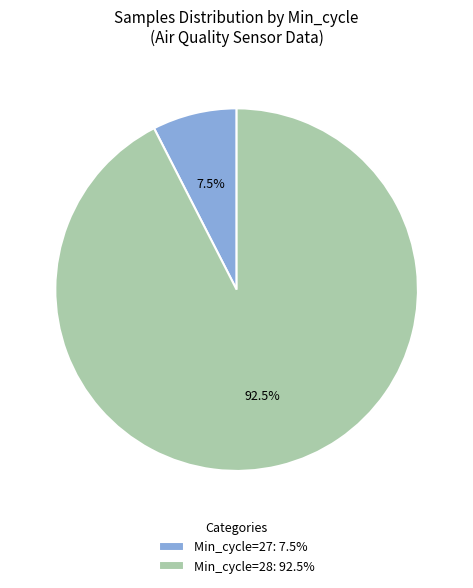

Count the number of slices in the pie.

2